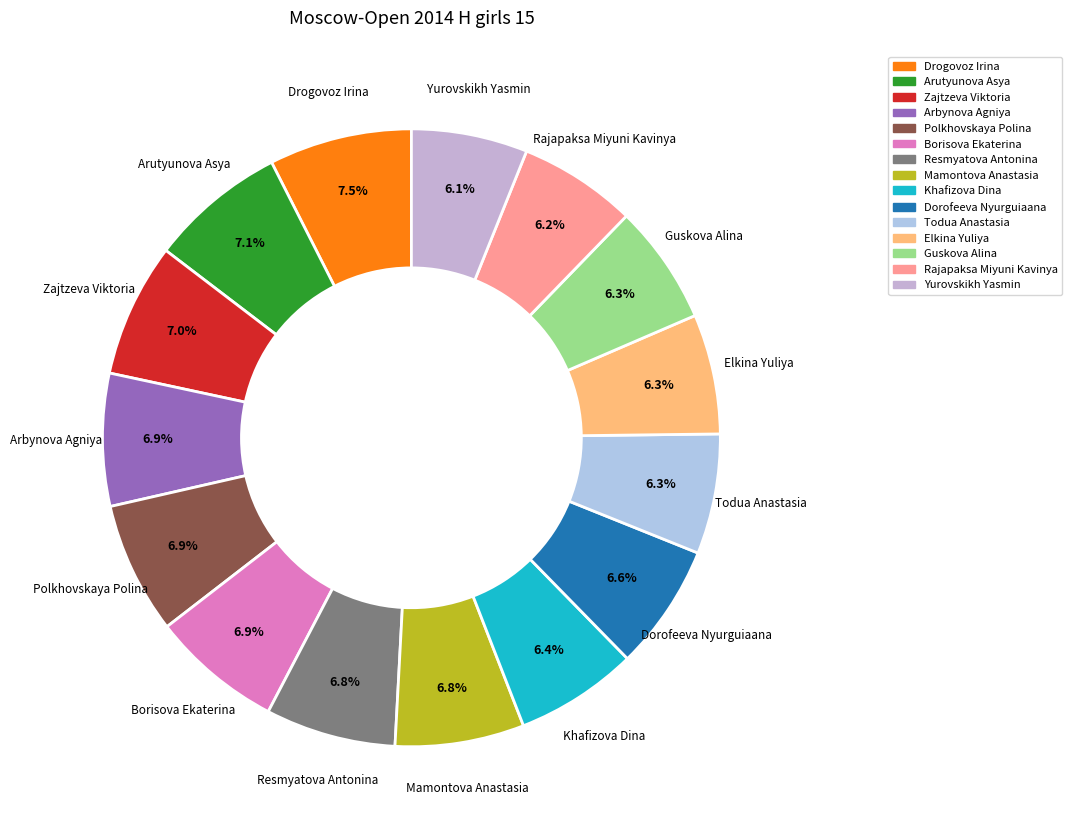

Is there any slice that represents more than half of the pie?

No